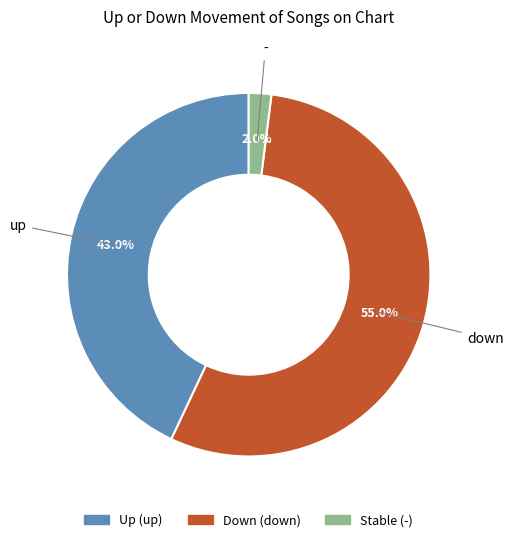

Is there any slice that represents more than half of the pie?

Yes